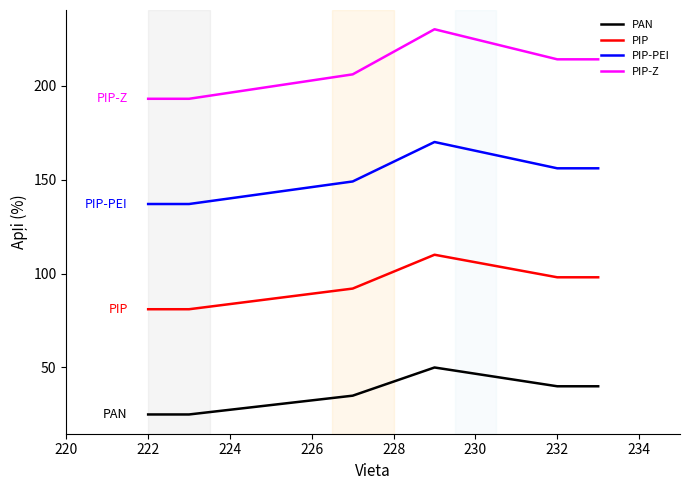

How many interior local peaks does the PIP-Z series have?

1